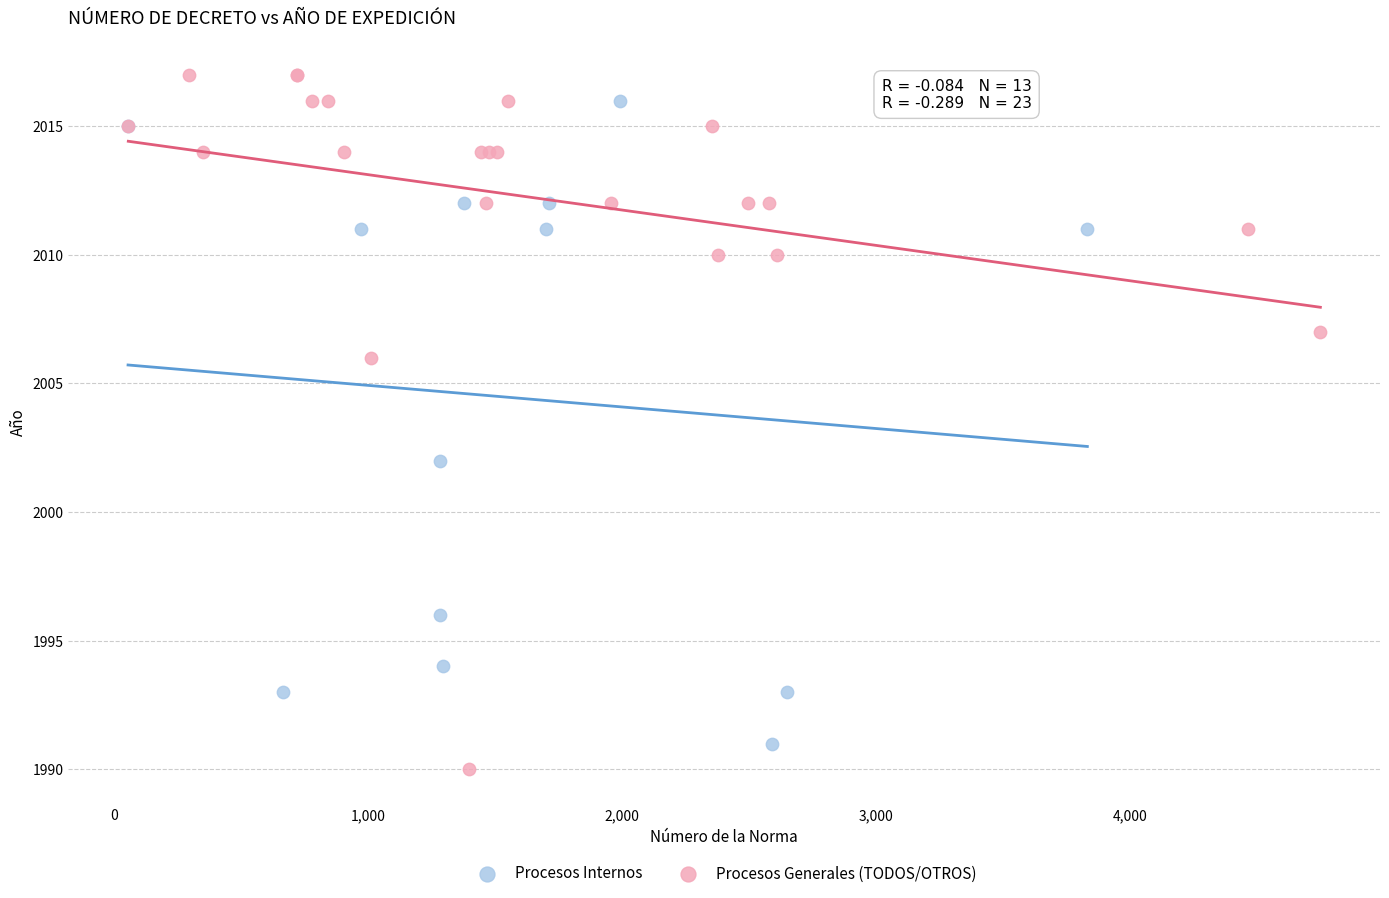

Which series has the widest spread of Y values?

Procesos Generales (TODOS/OTROS)